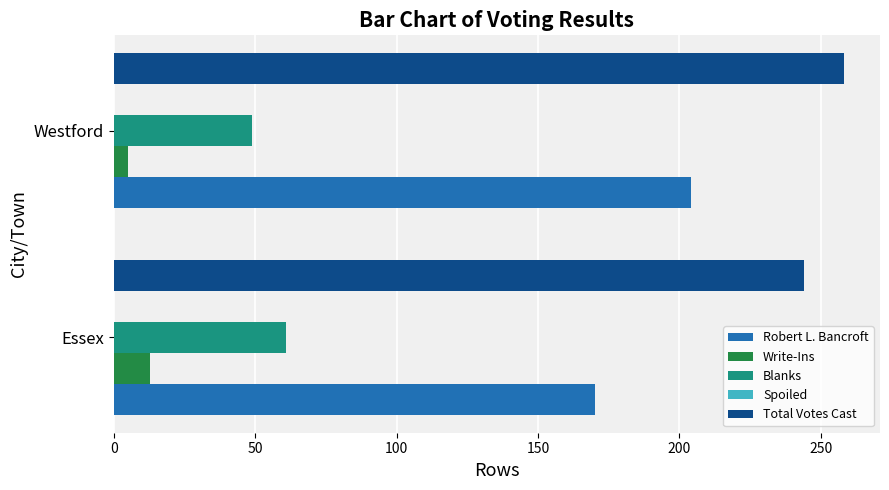

Which series has the largest range (max minus min)?

Robert L. Bancroft